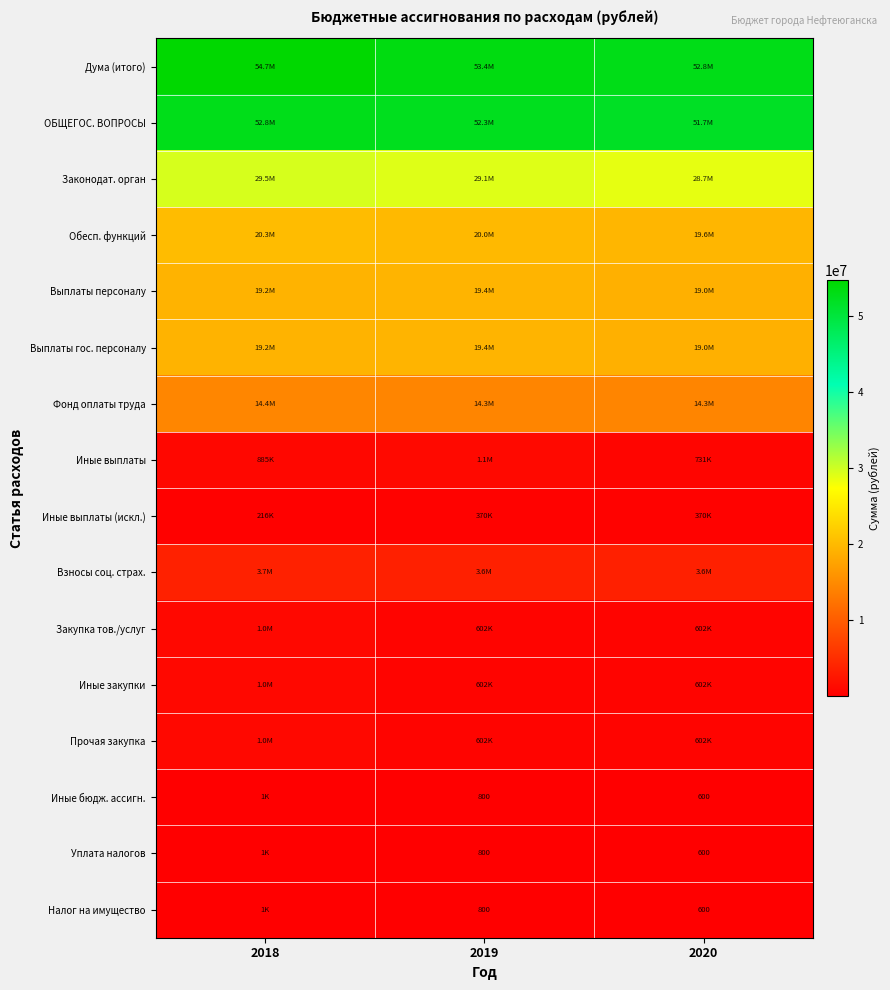

The value of Налог на имущество at 2019 is 800. True or false?

True